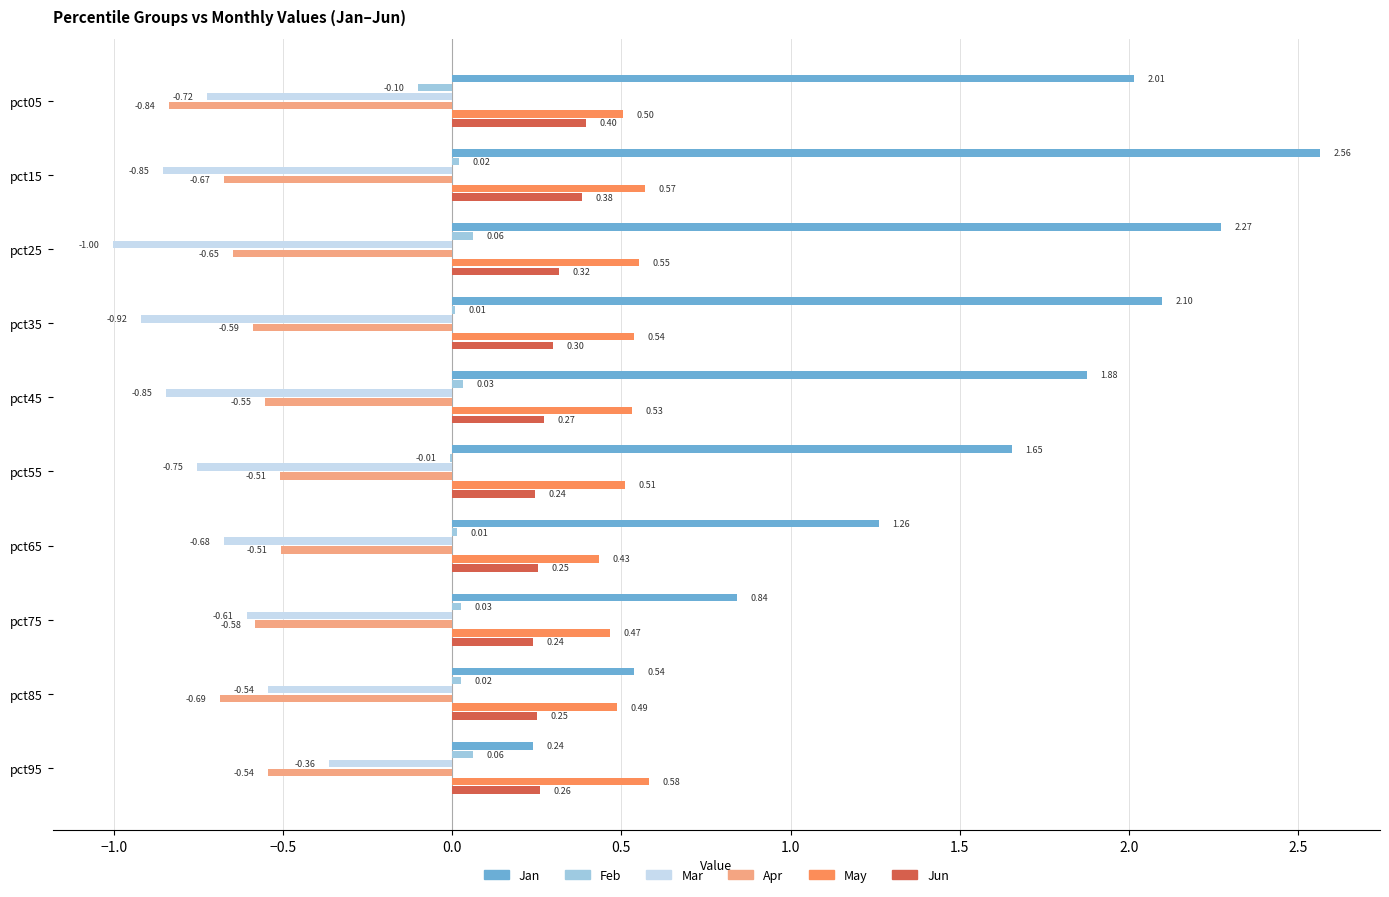

Between pct45 and pct85, which series saw the biggest shift?

Jan